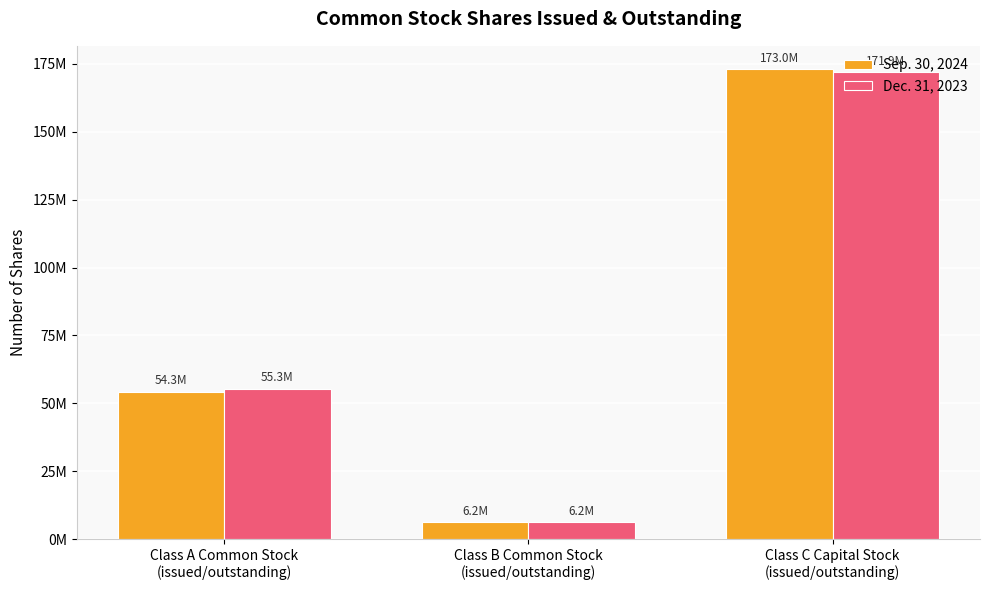

Is the value of Dec. 31, 2023 at Class C Capital Stock
(issued/outstanding) greater than the value of Sep. 30, 2024 at Class C Capital Stock
(issued/outstanding)?

No